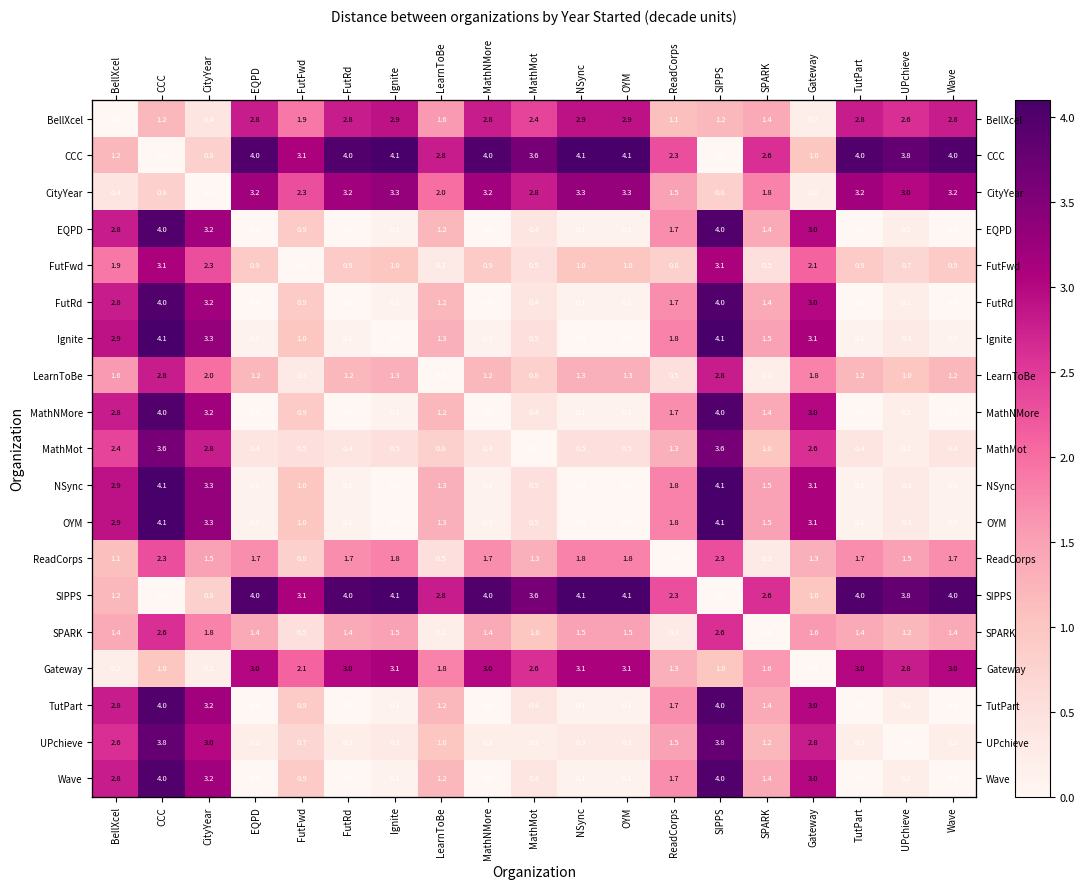

Is it true that Gateway equals 4.7 at UPchieve?

False